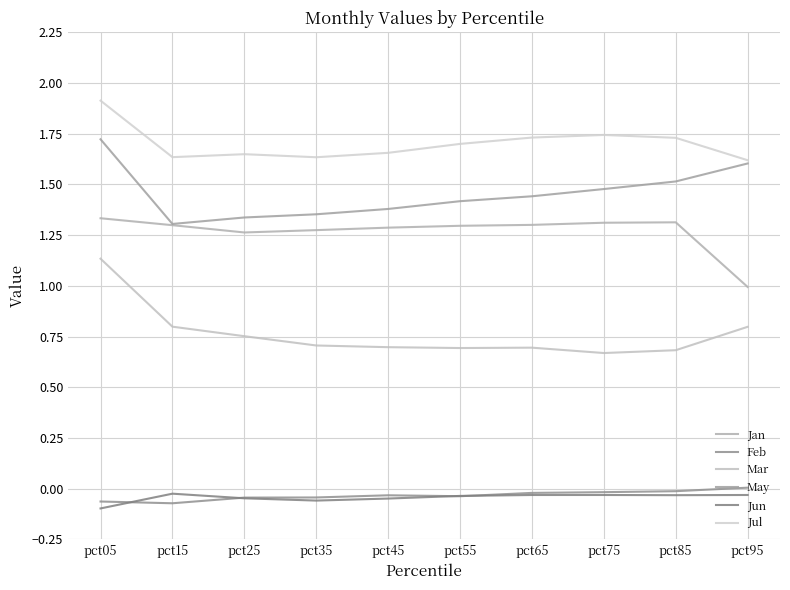

Which category has the highest value across all series?

pct05